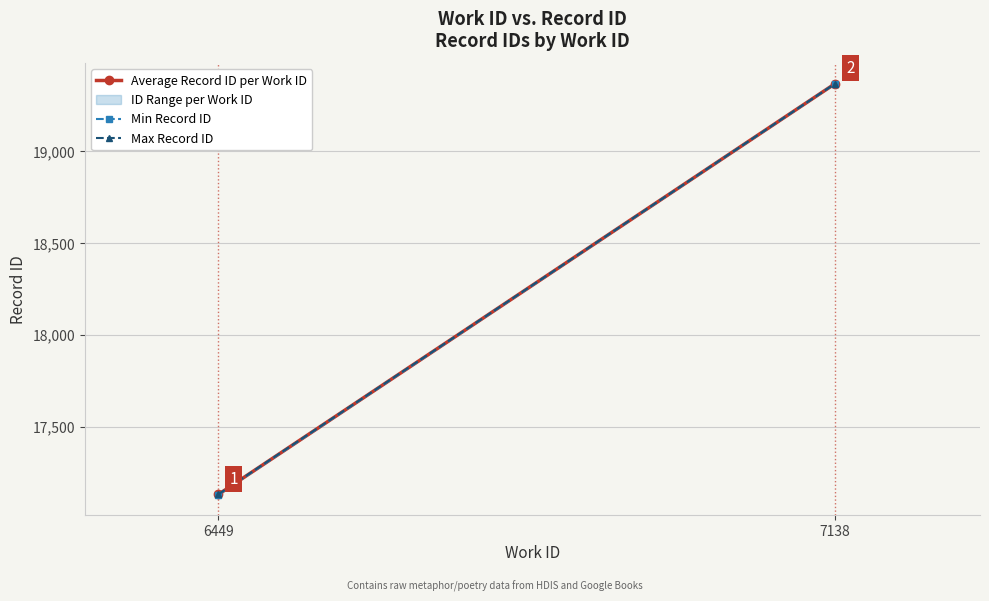

Rank the series at 6449 from lowest to highest value.

Min Record ID, Average Record ID per Work ID, Max Record ID